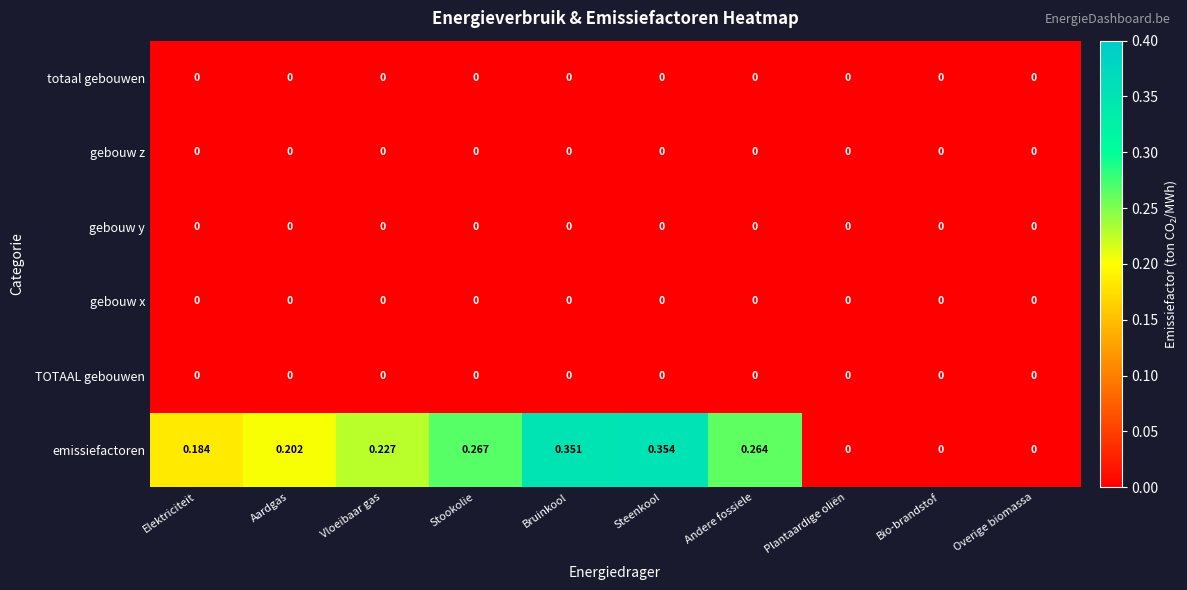

Count the number of categories in the chart.

10